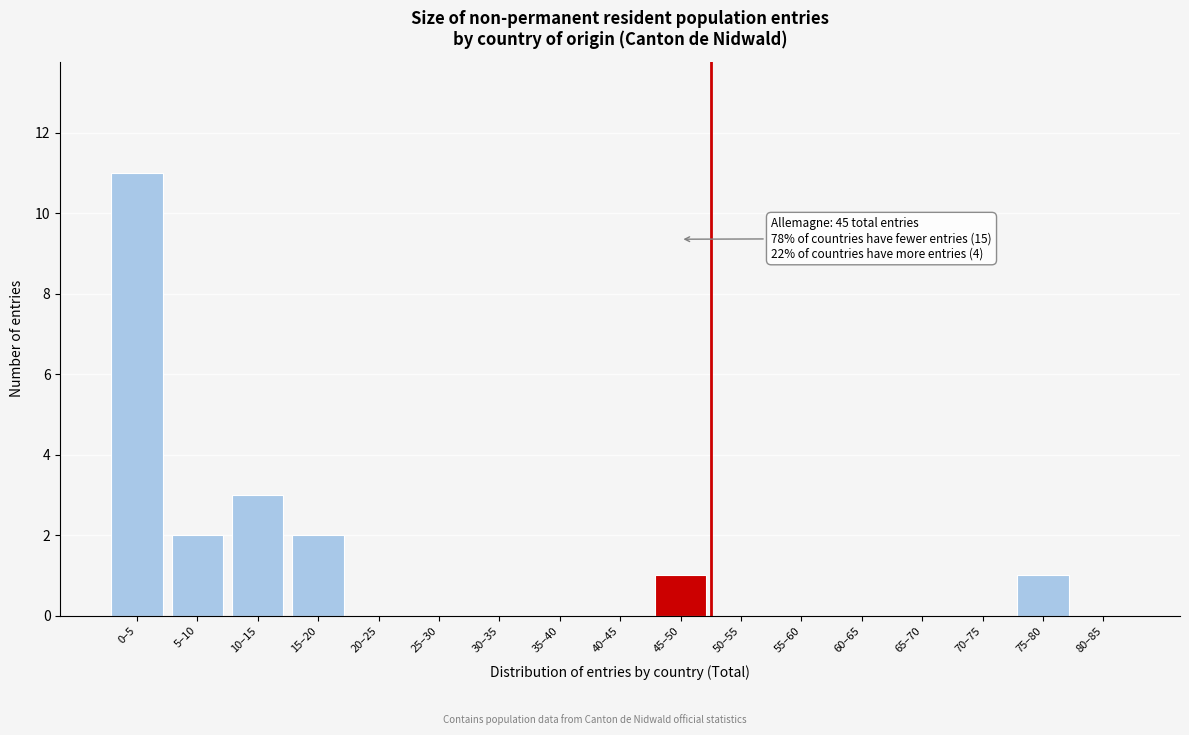

Reading left to right, list all the values displayed in this chart.

0–5=11	5–10=2	10–15=3	15–20=2	20–25=0	25–30=0	30–35=0	35–40=0	40–45=0	45–50=1	50–55=0	55–60=0	60–65=0	65–70=0	70–75=0	75–80=1	80–85=0